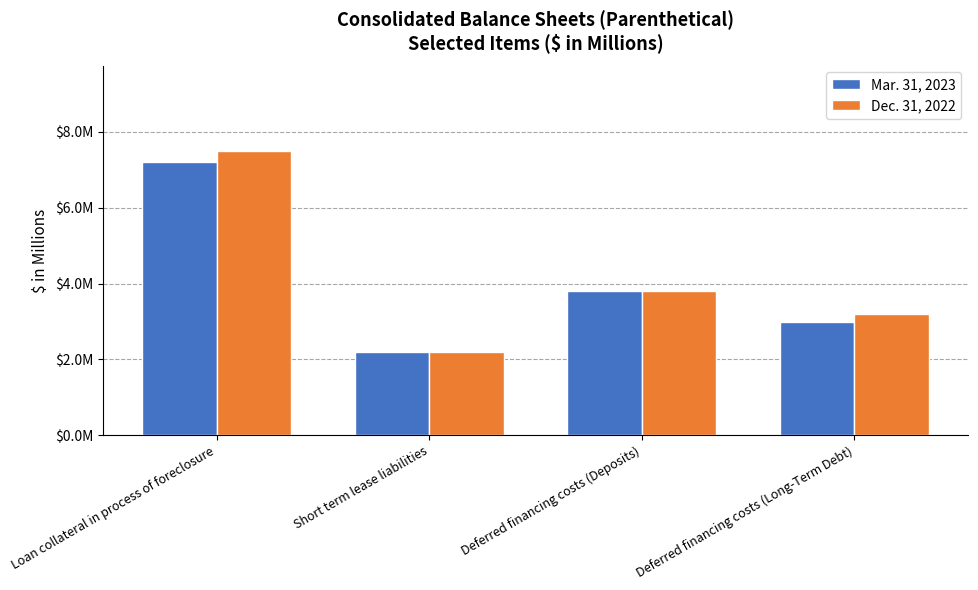

What are all the series names shown in the legend?

Mar. 31, 2023, Dec. 31, 2022